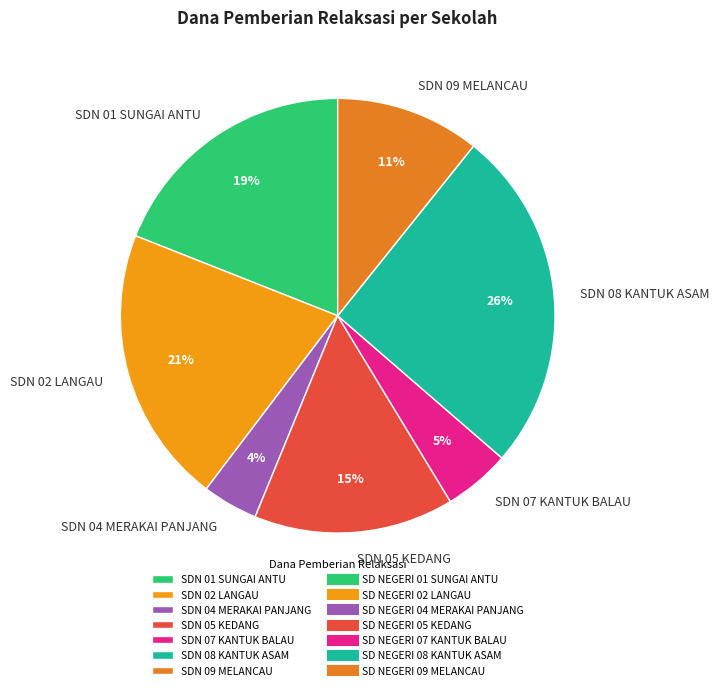

To the nearest percent, what is the average slice percentage?

14%